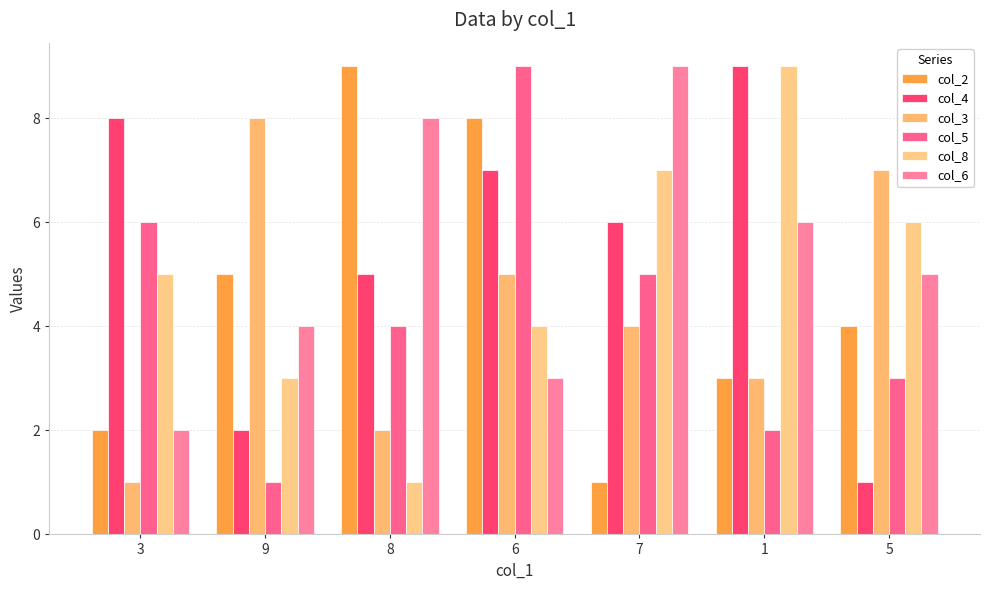

The value of col_2 at 8 is 9. True or false?

True